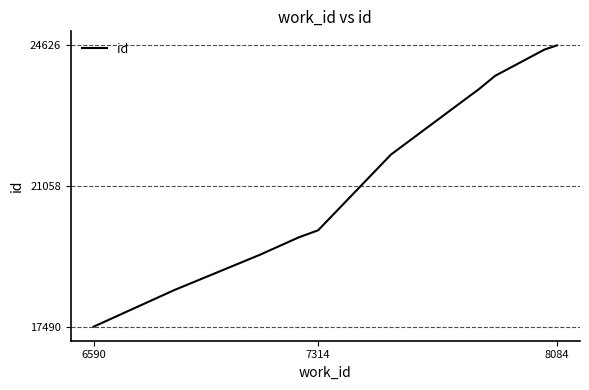

What is the difference between the maximum and minimum values?

7136